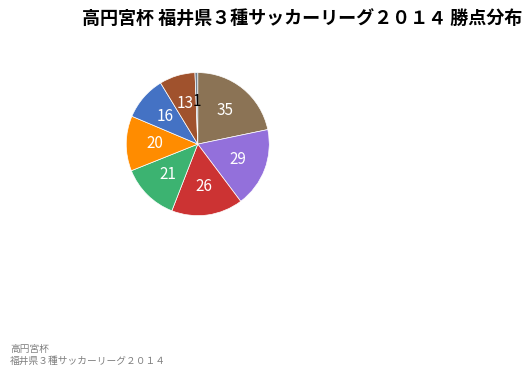

Count the number of slices in the pie.

8